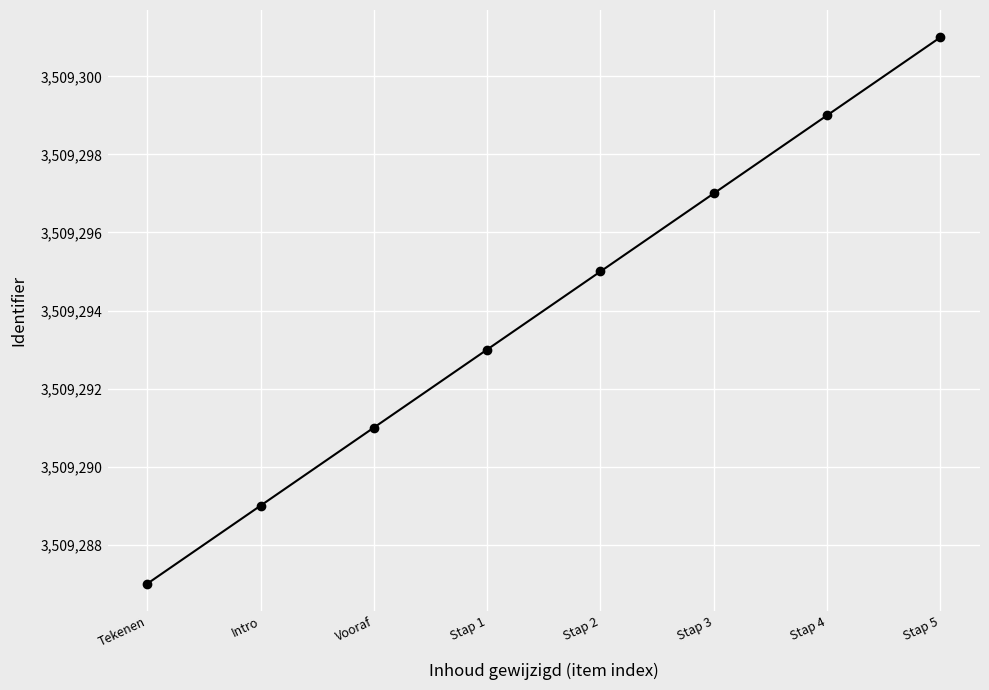

Rank the categories by value from lowest to highest.

Tekenen, Intro, Vooraf, Stap 1, Stap 2, Stap 3, Stap 4, Stap 5